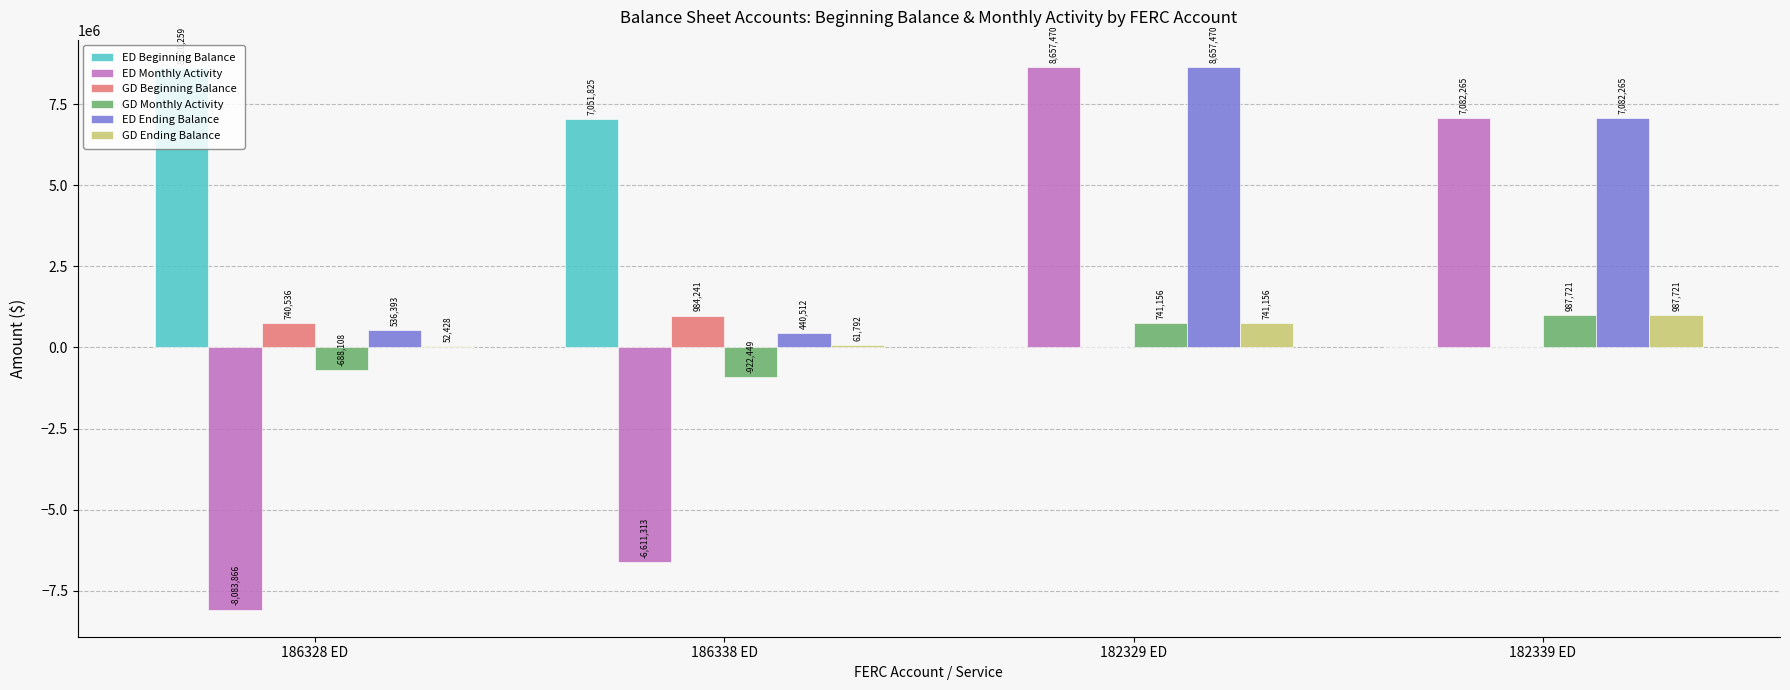

Which series changed the most between 186328 ED and 182329 ED?

ED Monthly Activity